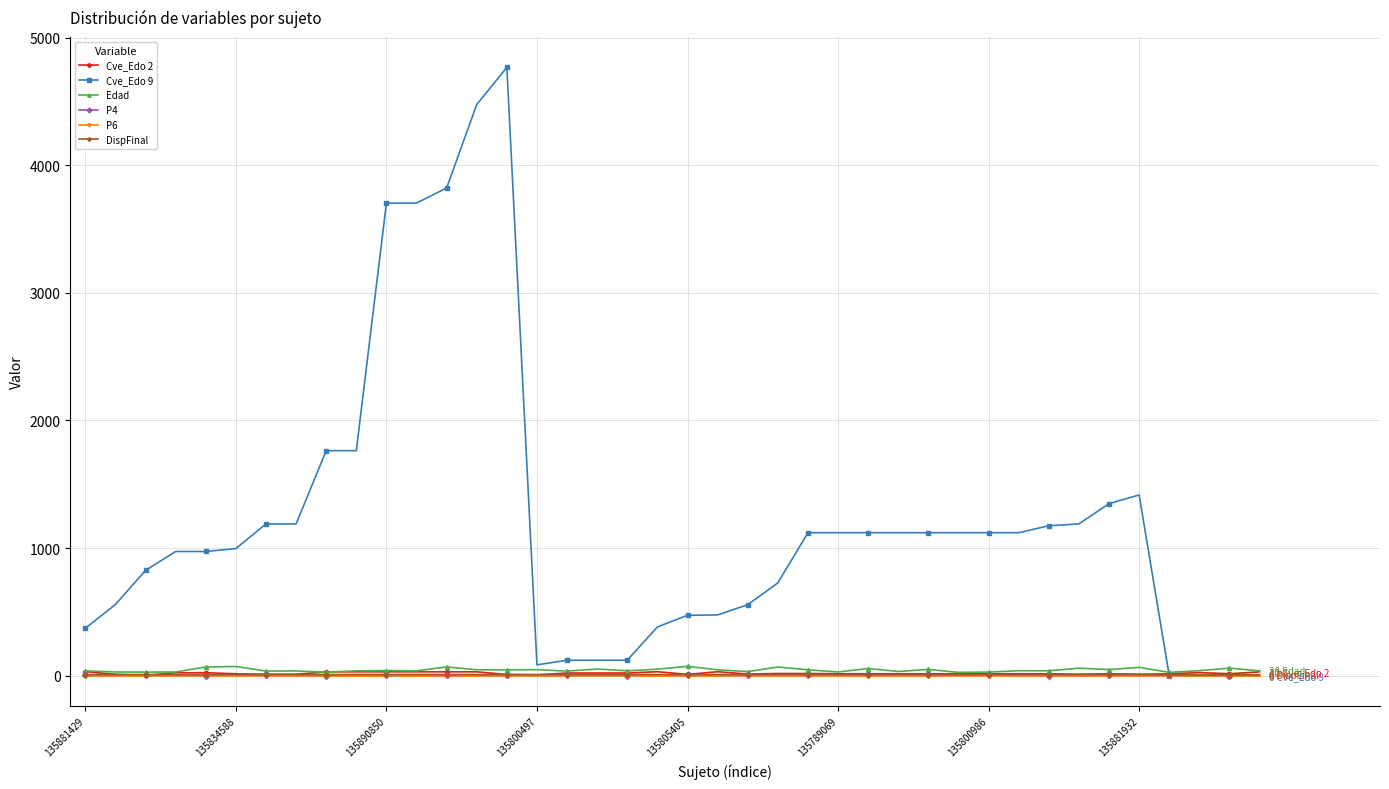

Which series has the largest total across all categories?

Cve_Edo 9